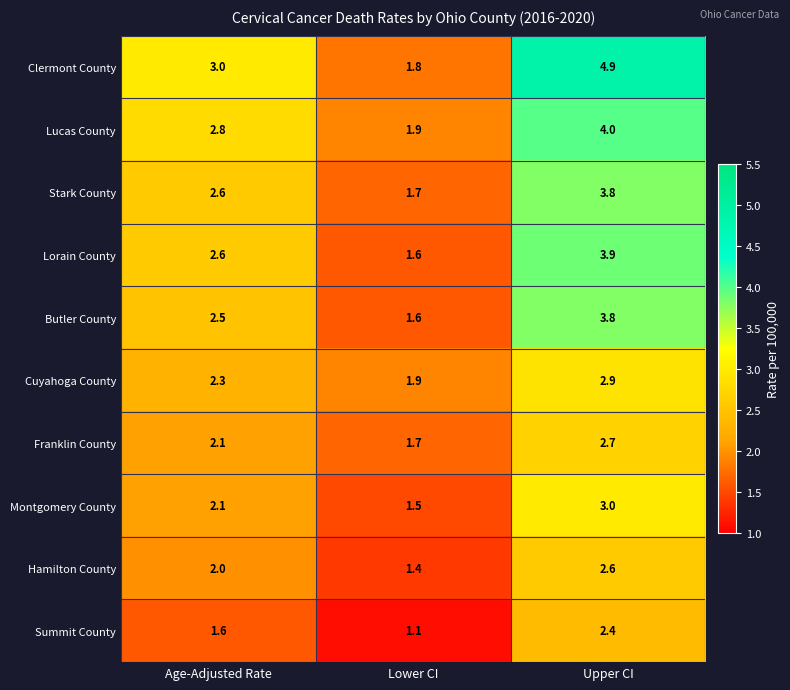

How many series are shown in this chart?

10